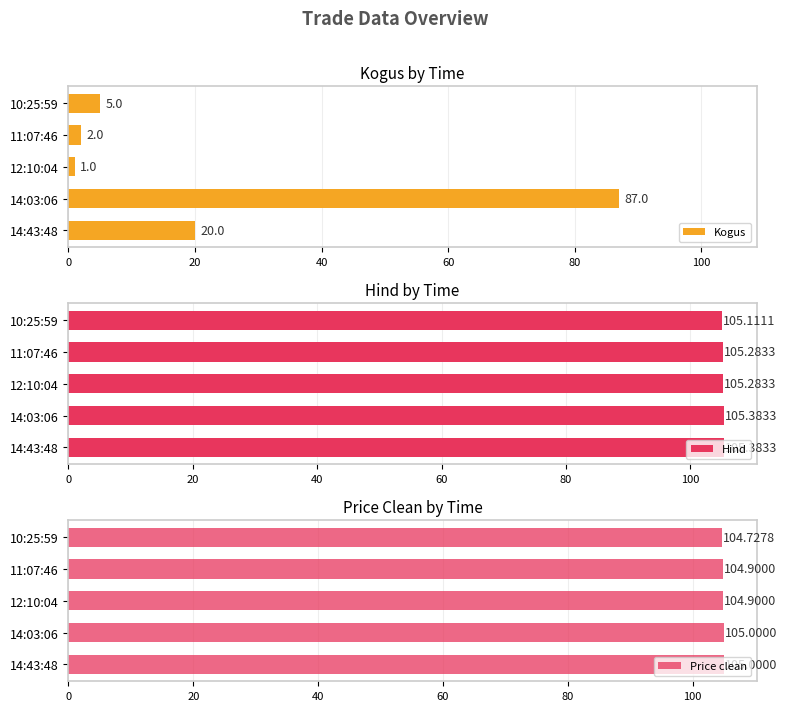

Which series has the largest total across all categories?

Hind